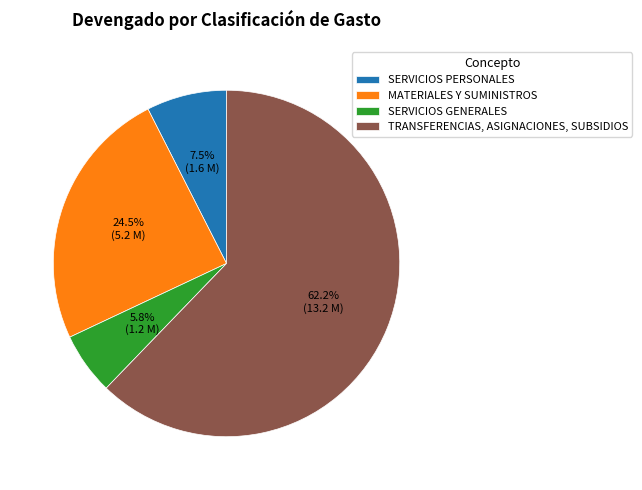

What portion of the pie excludes TRANSFERENCIAS, ASIGNACIONES, SUBSIDIOS?

37.8%